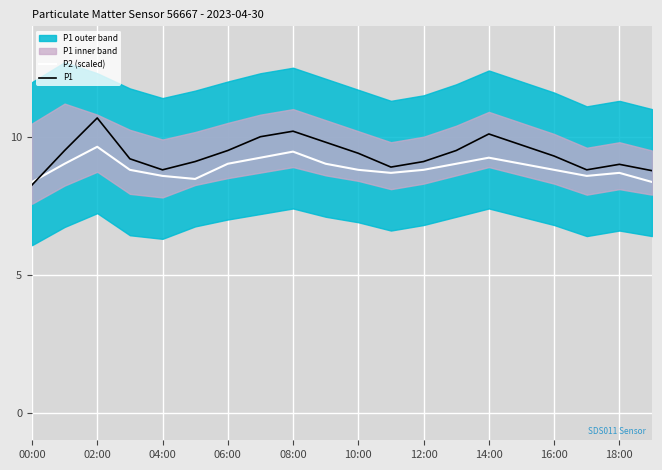

Between 11 and 19, which series saw the biggest shift?

P2 (scaled)